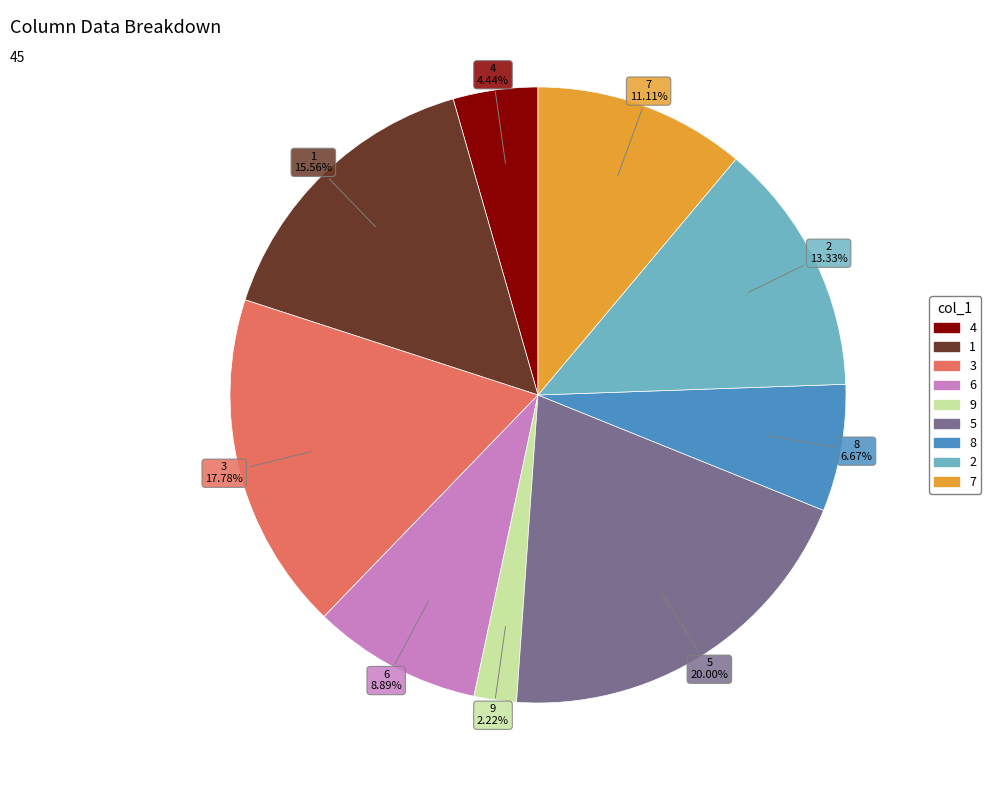

To the nearest percent, what is the difference between the 6 and 8 slice percentages?

2%